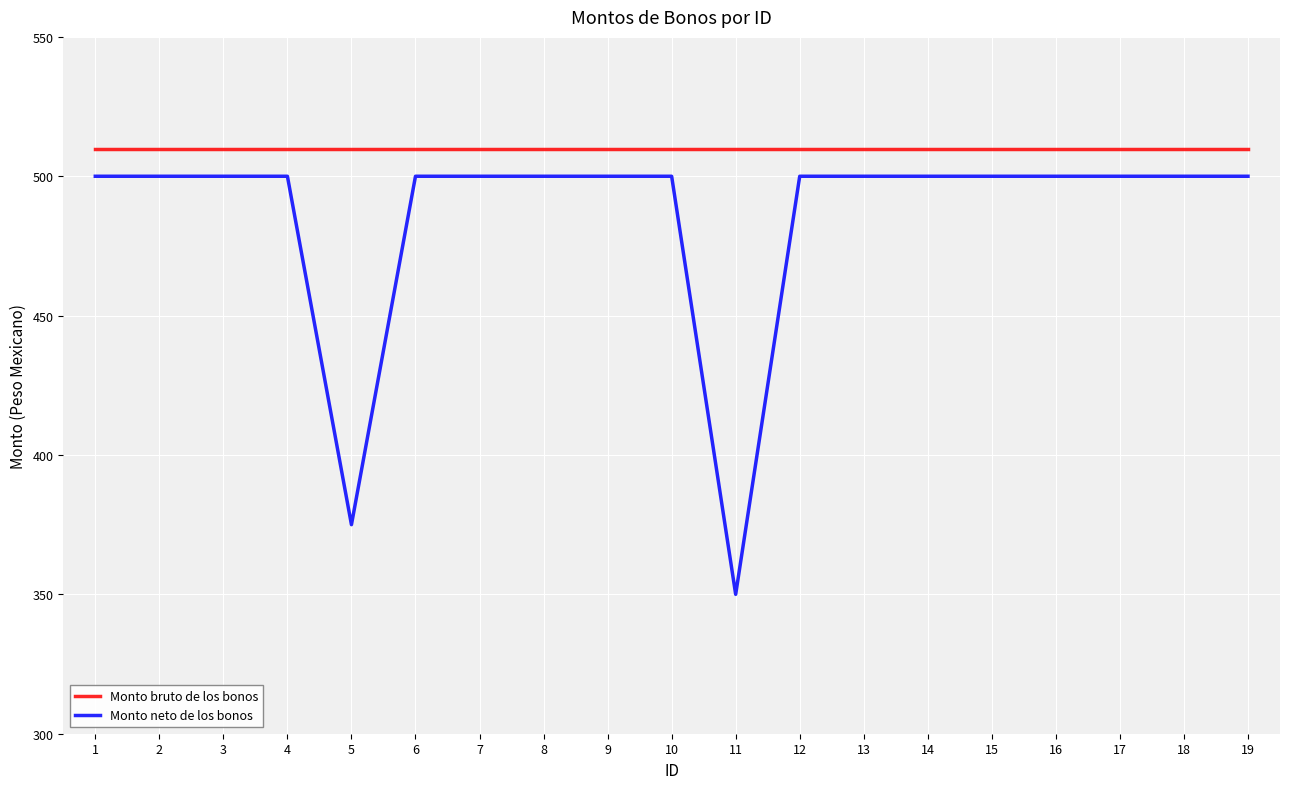

What is the total value across all series at 11?

859.8